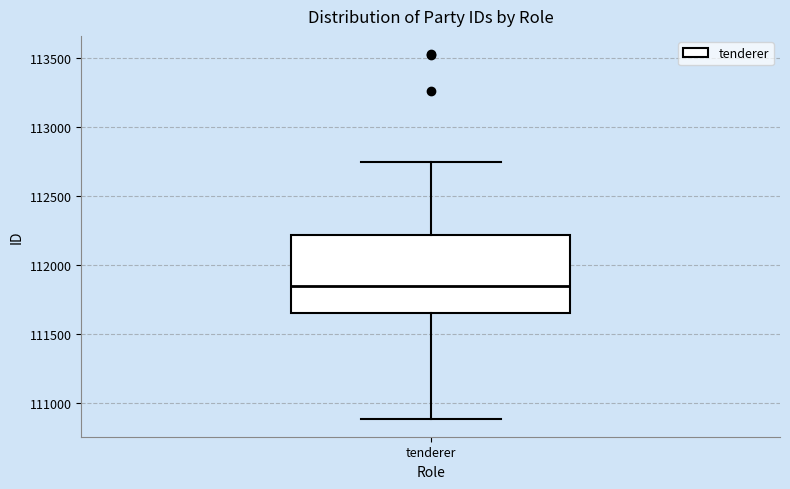

Transcribe this box plot: give where the median line is, the range the box spans, and where the two whiskers end, as read against the y-axis. The values are not printed on the chart, so give them approximately, as read against the axis.

median 111850, box 111650 to 112200, whiskers 110900 to 112750